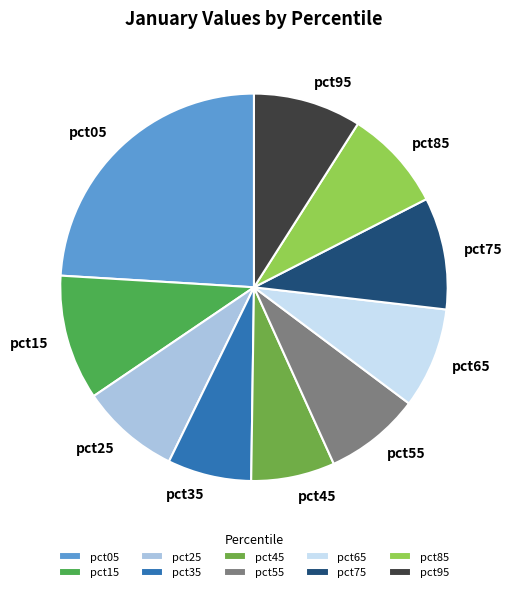

Which slice is the largest?

pct05